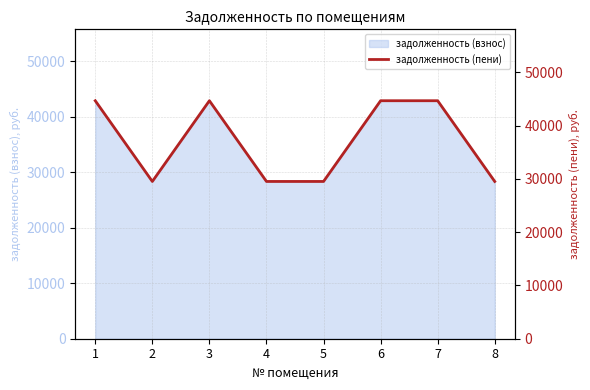

What is the ratio of the value at 3 to the value at 8?

1.5